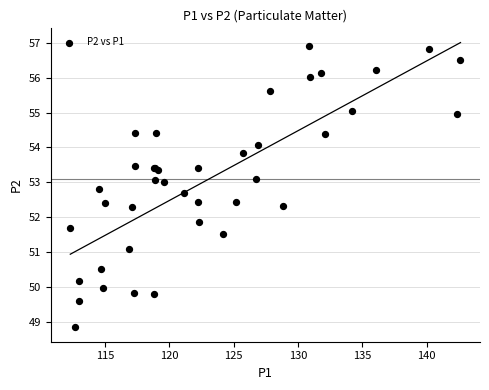

What Y value in the scatter plot is closest to 52?

51.9